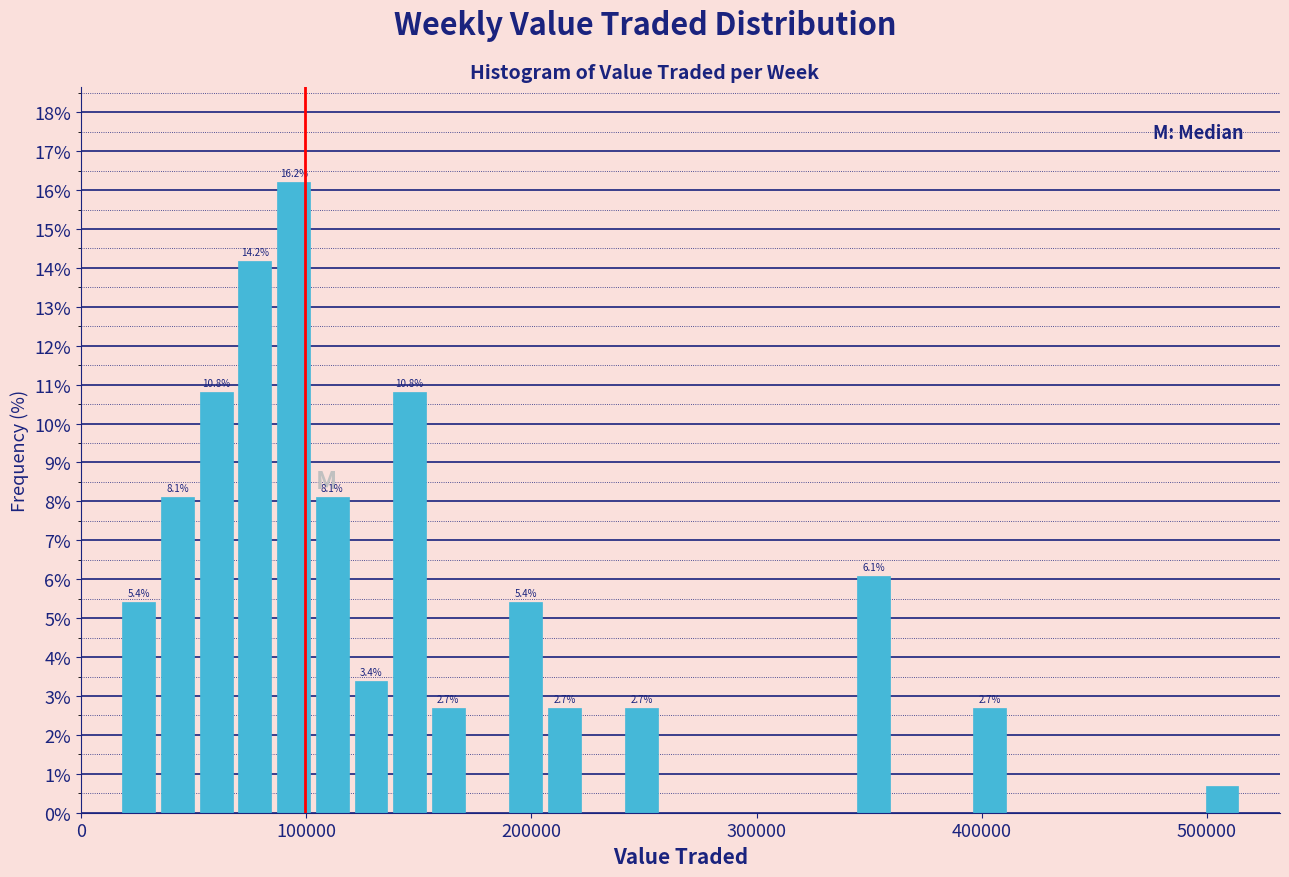

Around what value on the x-axis is the tallest bar? Give the approximate position of its centre, as read against the axis.

90000